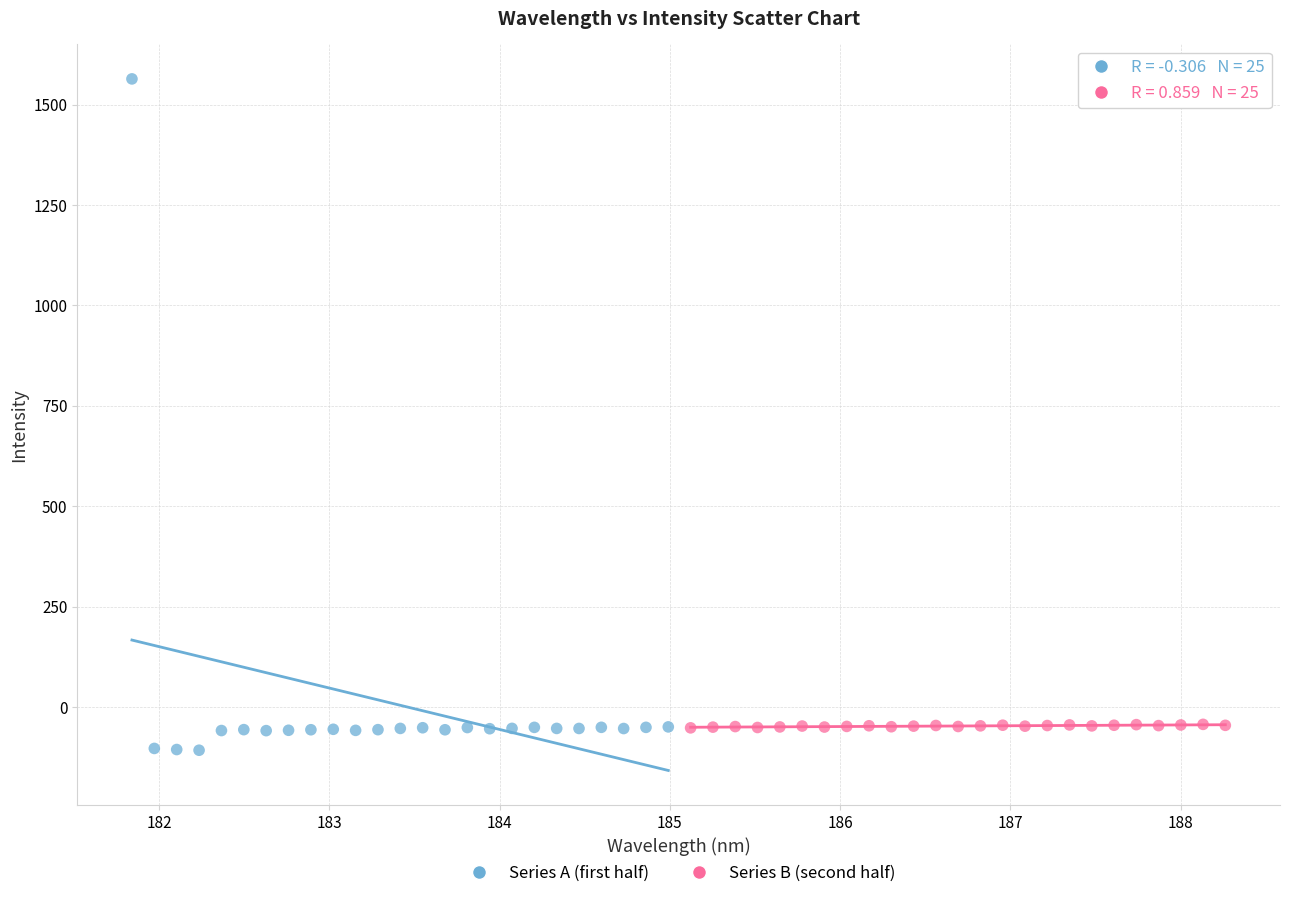

Which series reaches the maximum Y coordinate?

Series A (first half)